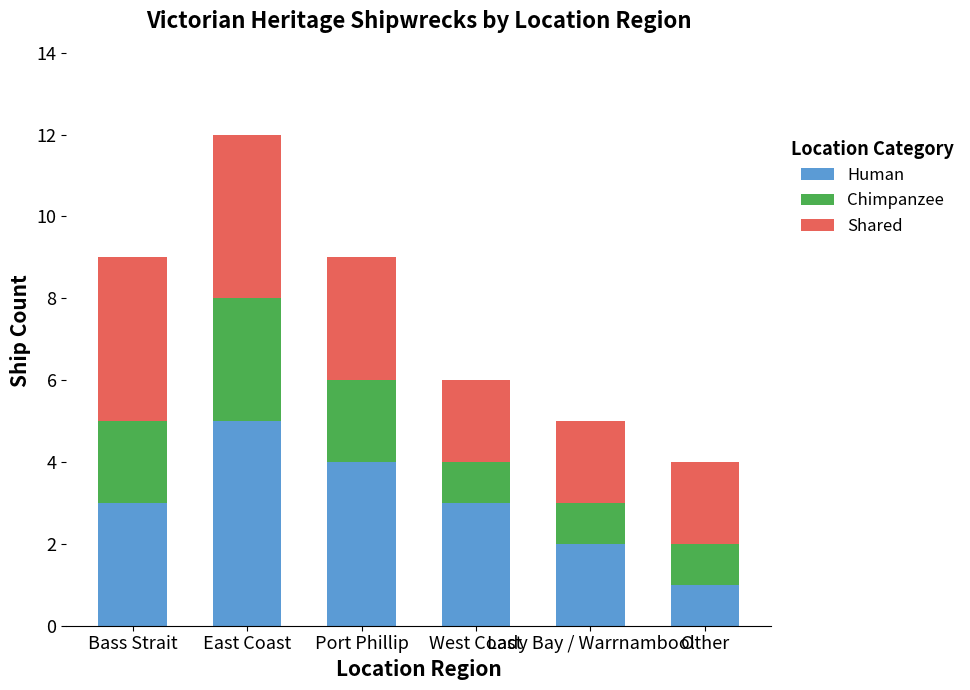

Does the chart contain stacked bars?

Yes